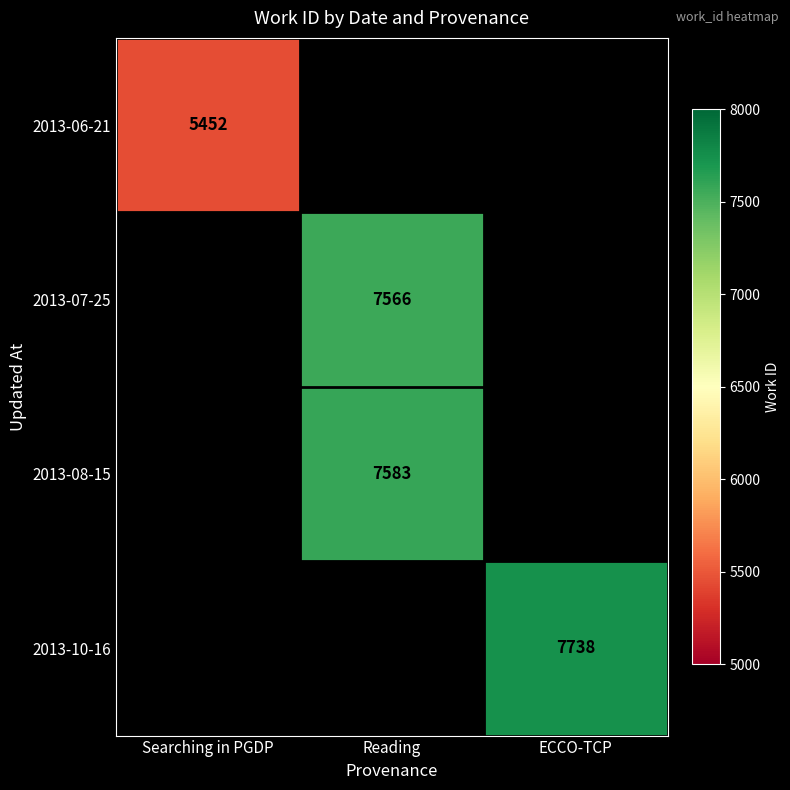

Is it true that 2013-07-25 equals 13598 at Reading?

False